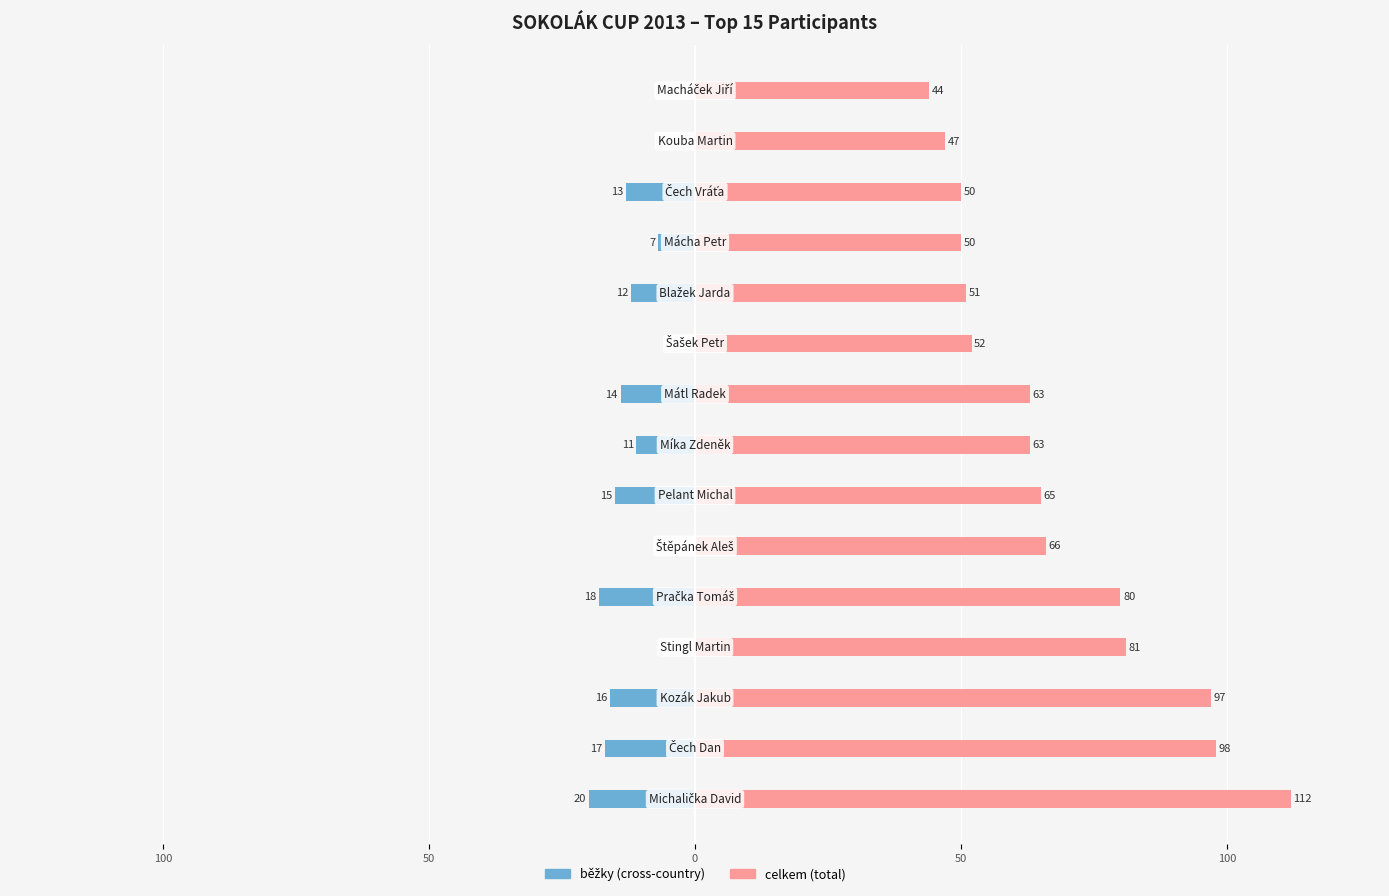

Which series changed the most between 50 and 13?

celkem